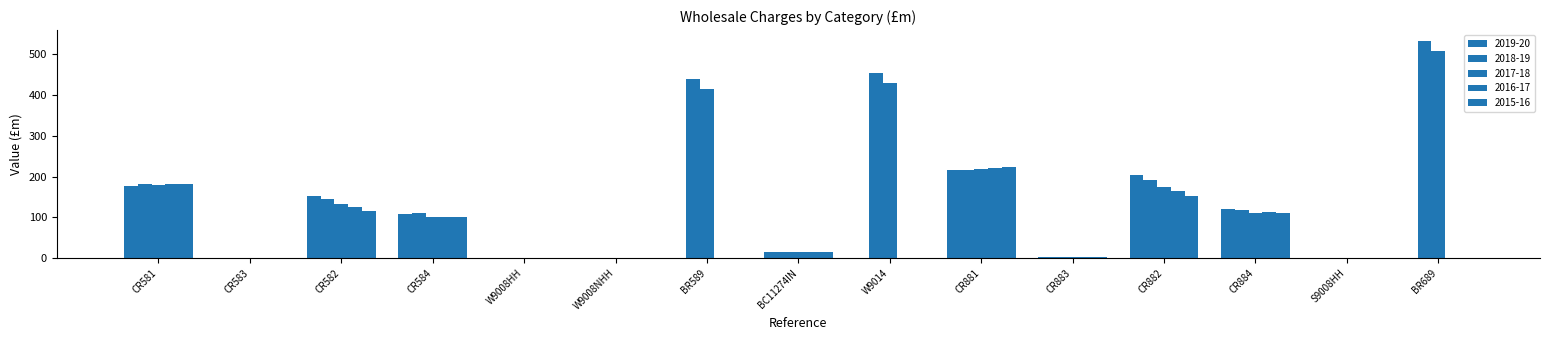

Count the number of data series in this chart.

5